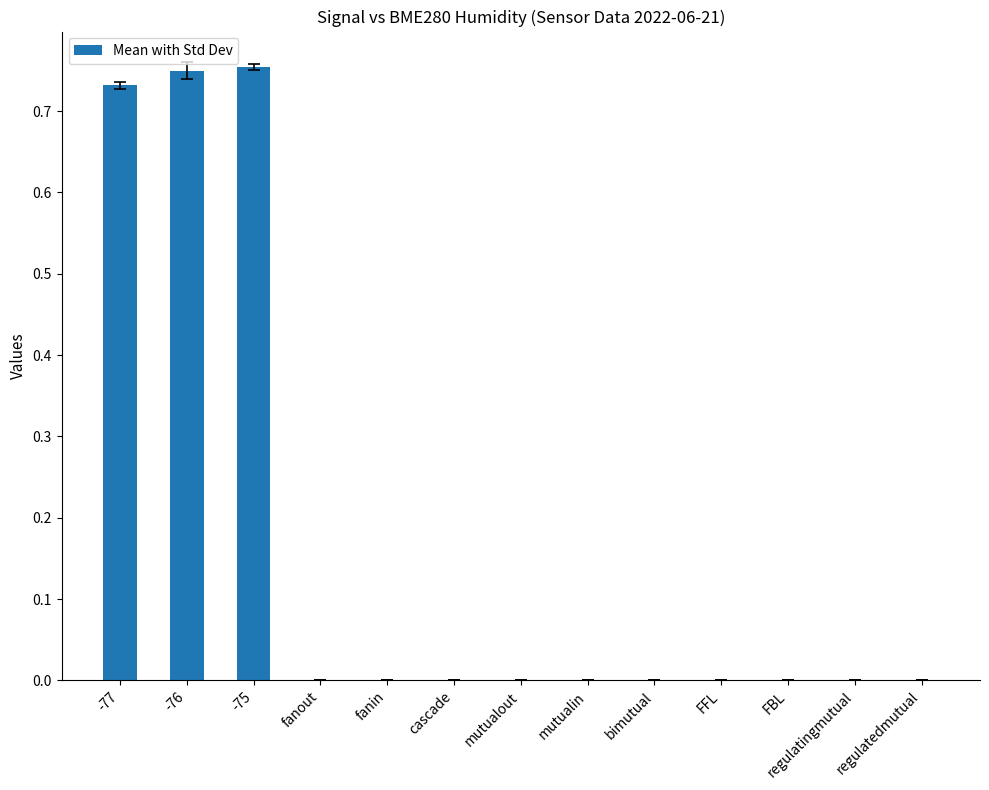

How many series are shown in this chart?

1